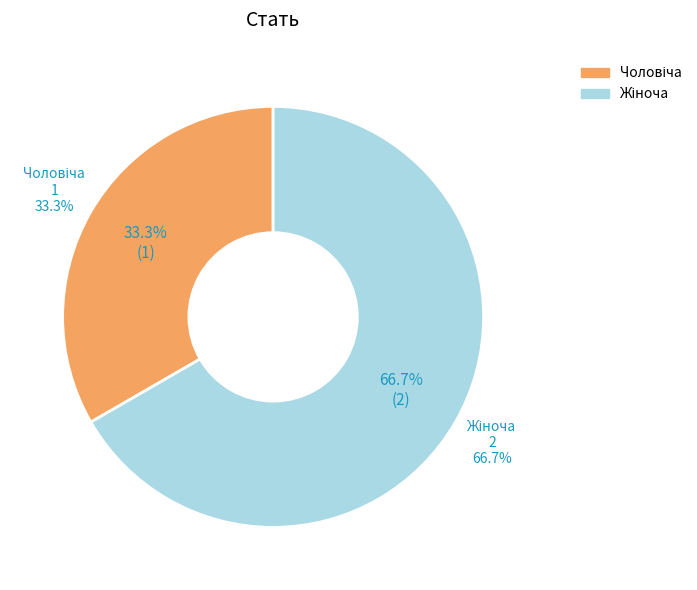

Rank the categories by value from lowest to highest.

Чоловіча, Жіноча